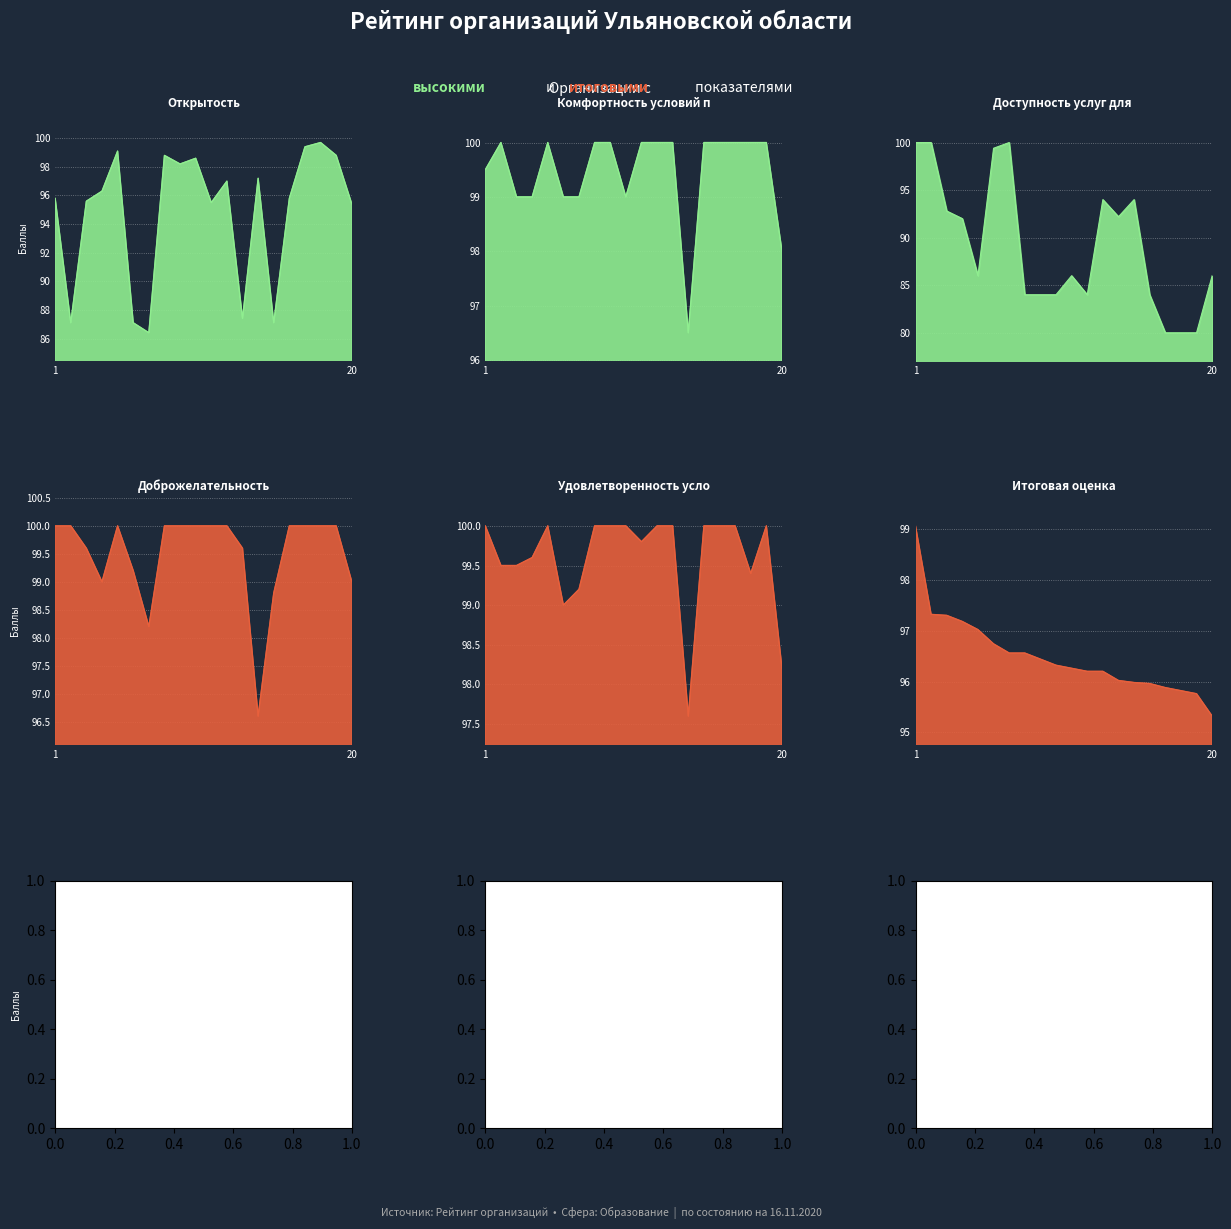

Between 7 and 17, which series saw the biggest shift?

Доступность услуг для инвалидов